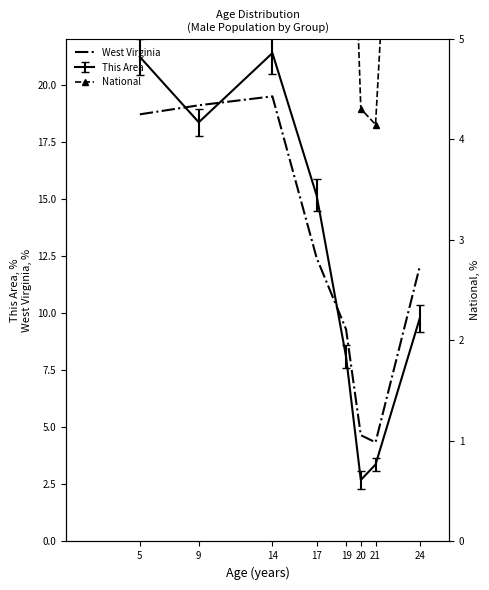

Is it true that West Virginia equals 9.3 at 19?

True